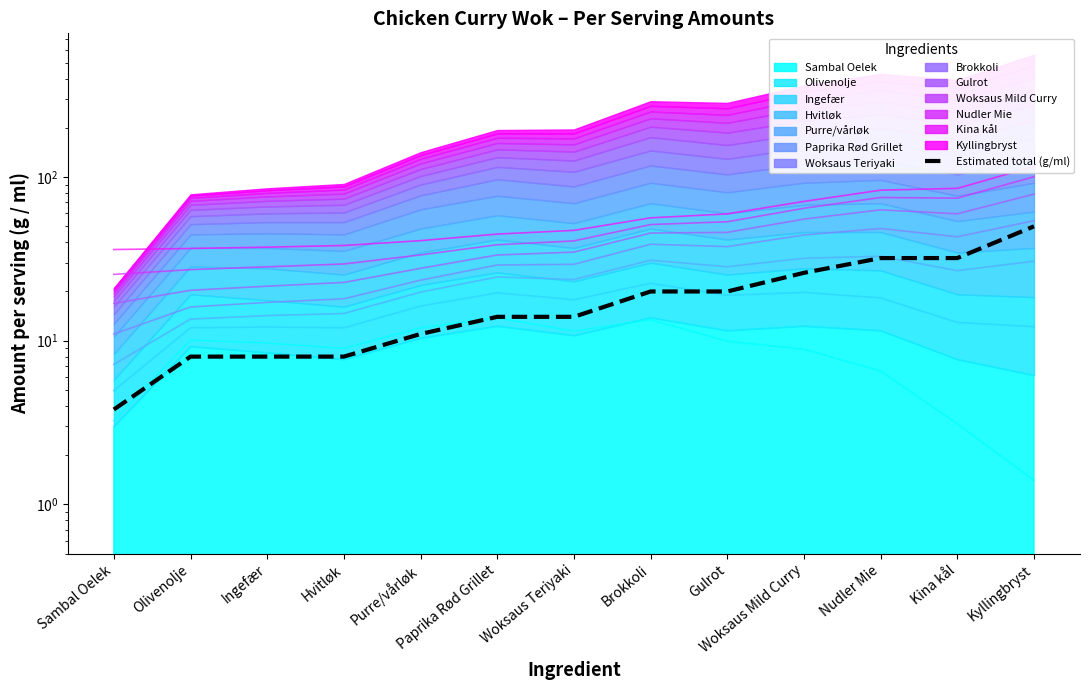

The chart shows a value of 4.3 at Olivenolje. True or false?

False